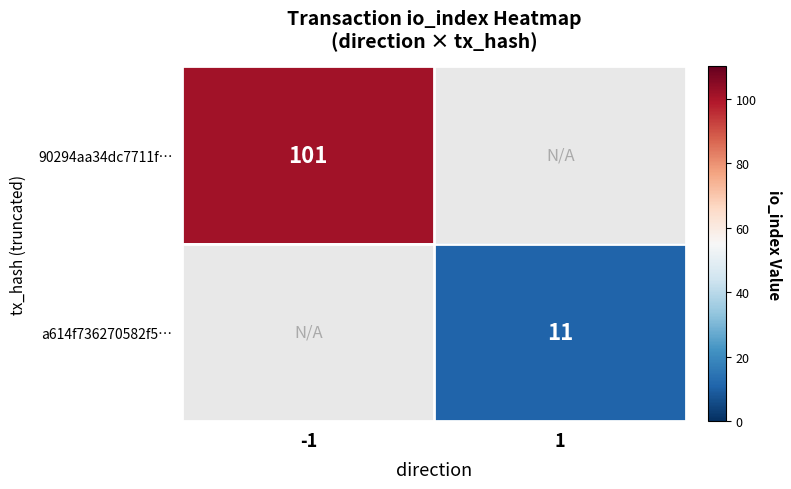

True or false: a614f736270582f5… has a value of 11 at 1.

True